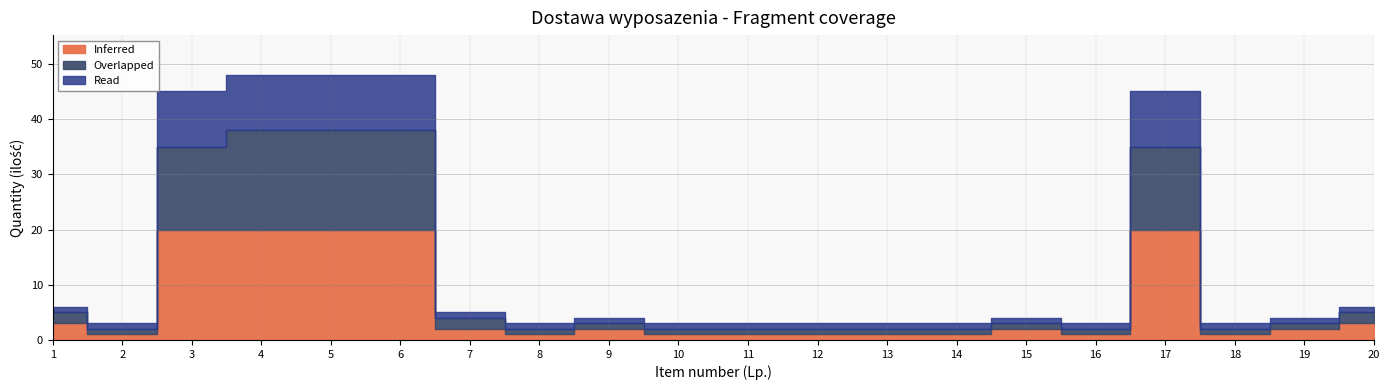

Rank the series at 18 from lowest to highest value.

Inferred, Overlapped, Read